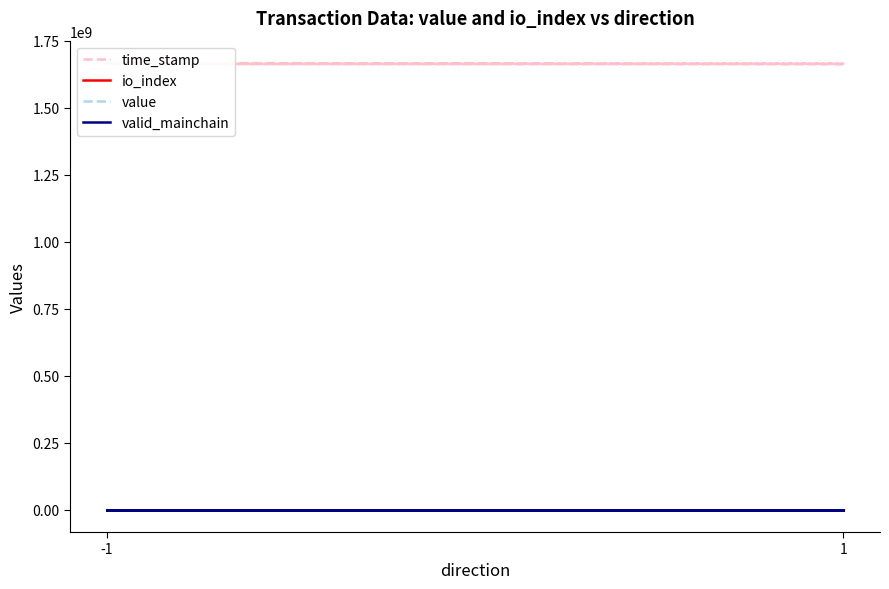

At which label does valid_mainchain reach its peak?

-1